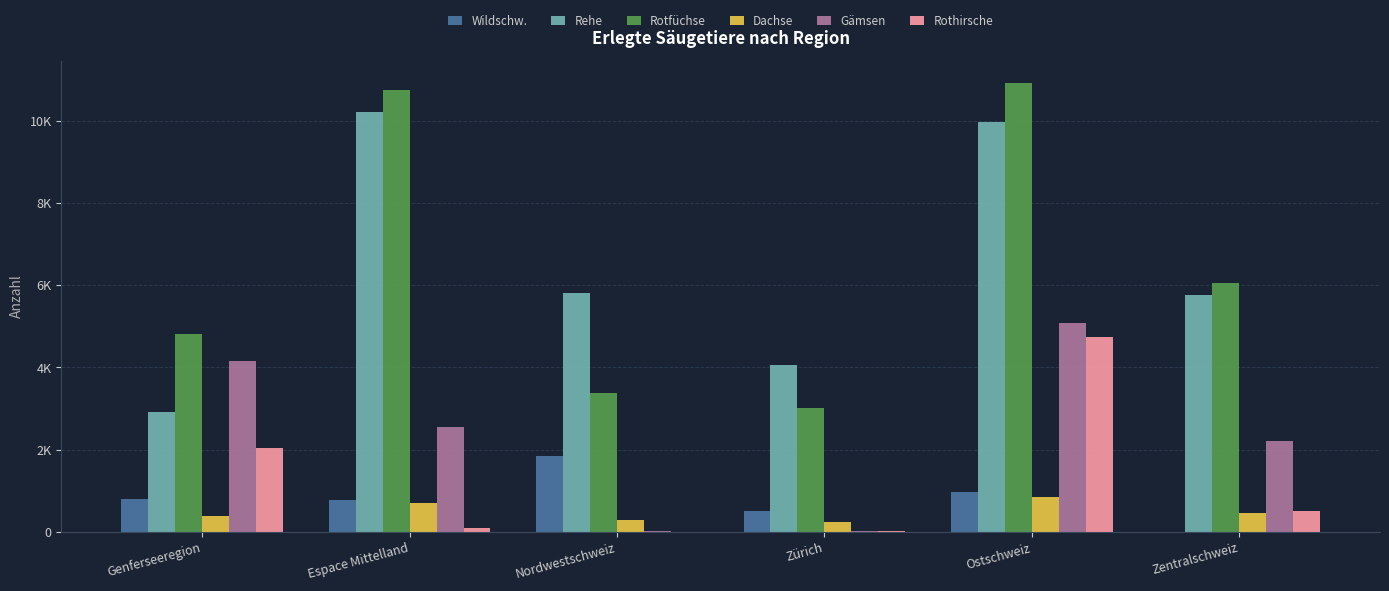

Between Zürich and Zentralschweiz, which series saw the biggest shift?

Rotfüchse